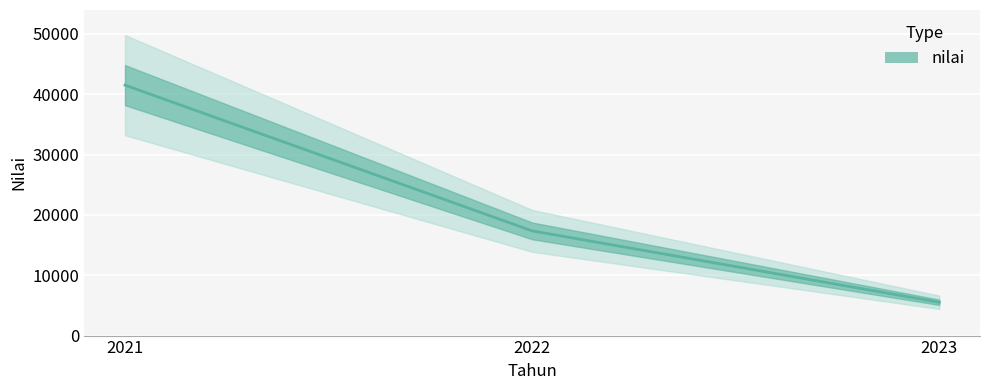

Is it true that the value at 2023 is 9548.7?

False